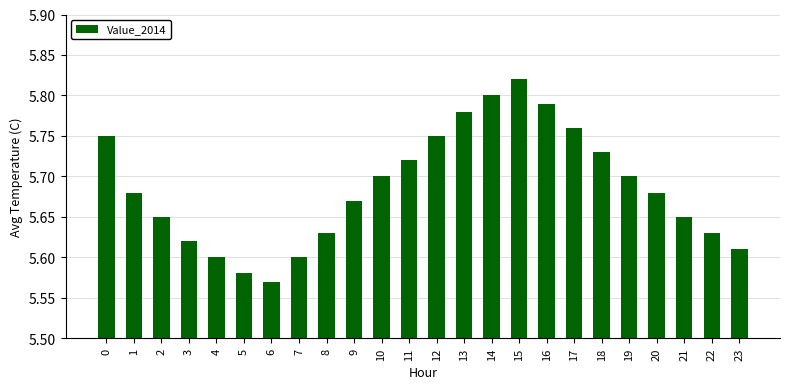

The chart shows a value of 5.7 at 18. True or false?

True